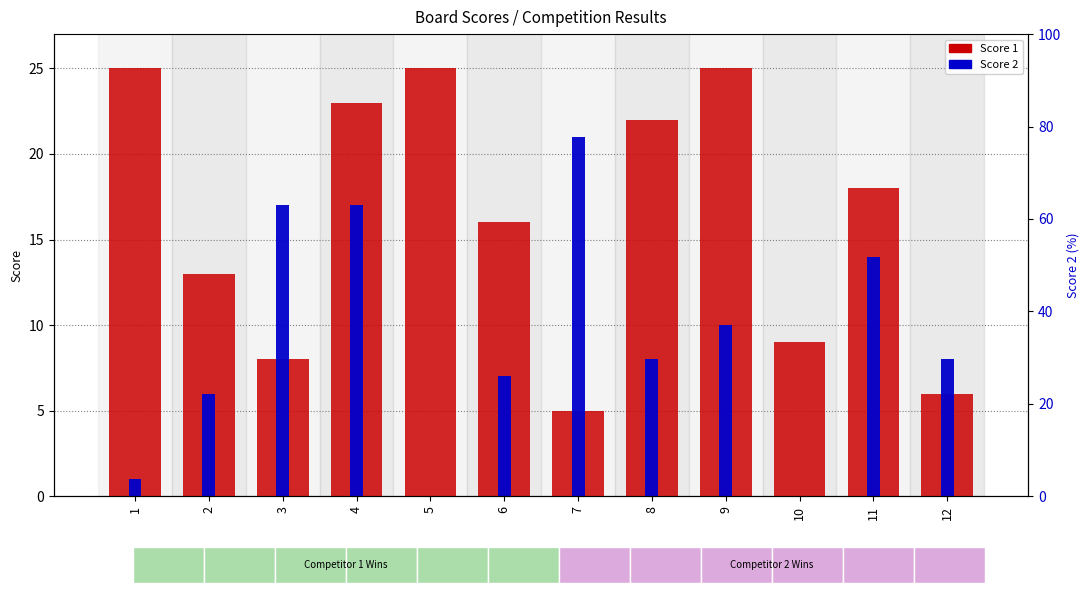

Does the chart contain stacked bars?

No